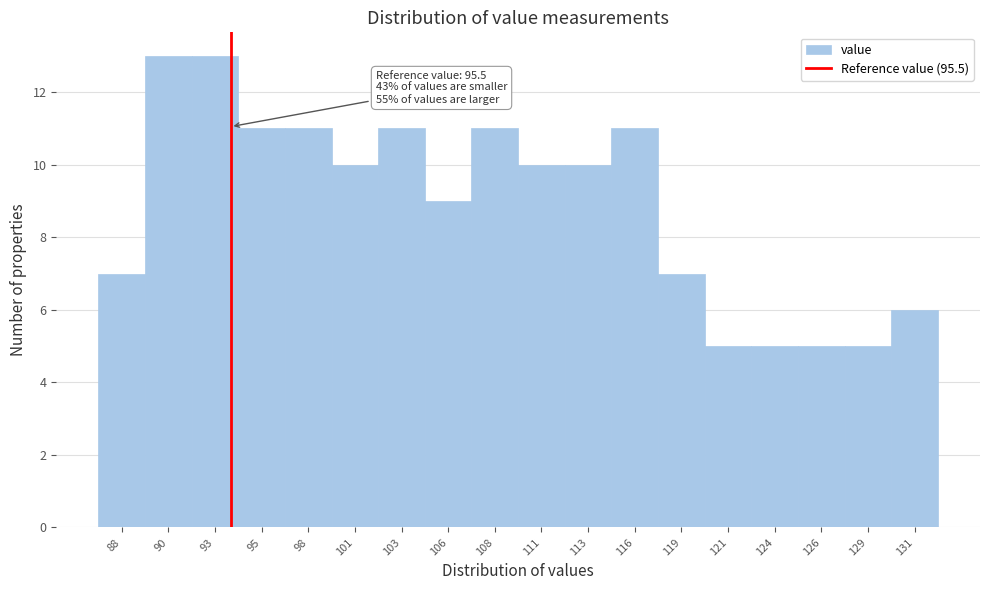

Reading left to right, extract all data points from this chart.

7	13	13	11	11	10	11	9	11	10	10	11	7	5	5	5	5	6